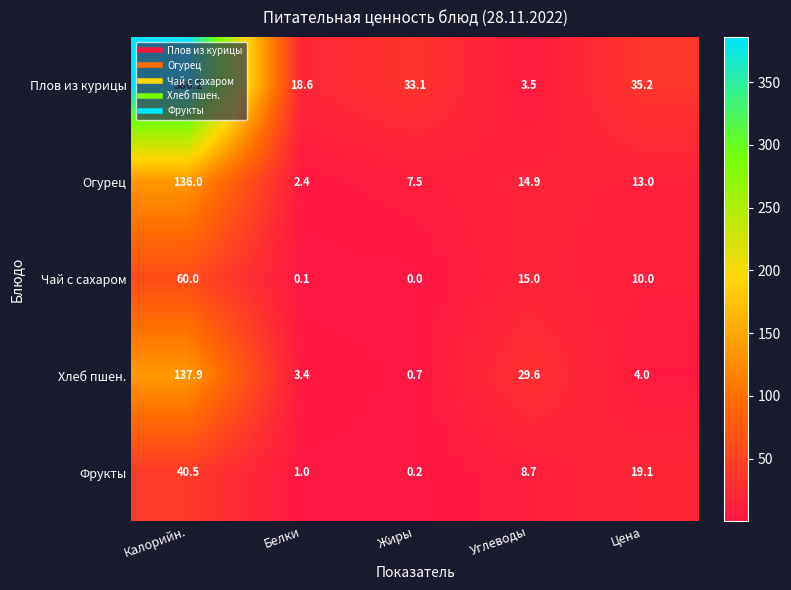

Which series has the largest range (max minus min)?

Плов из курицы